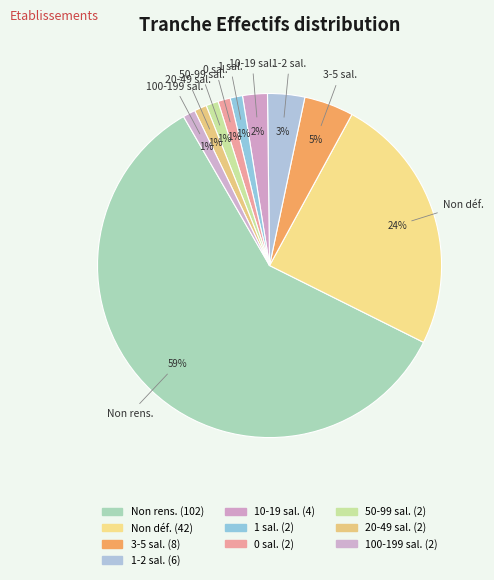

How many segments does this pie chart have?

10